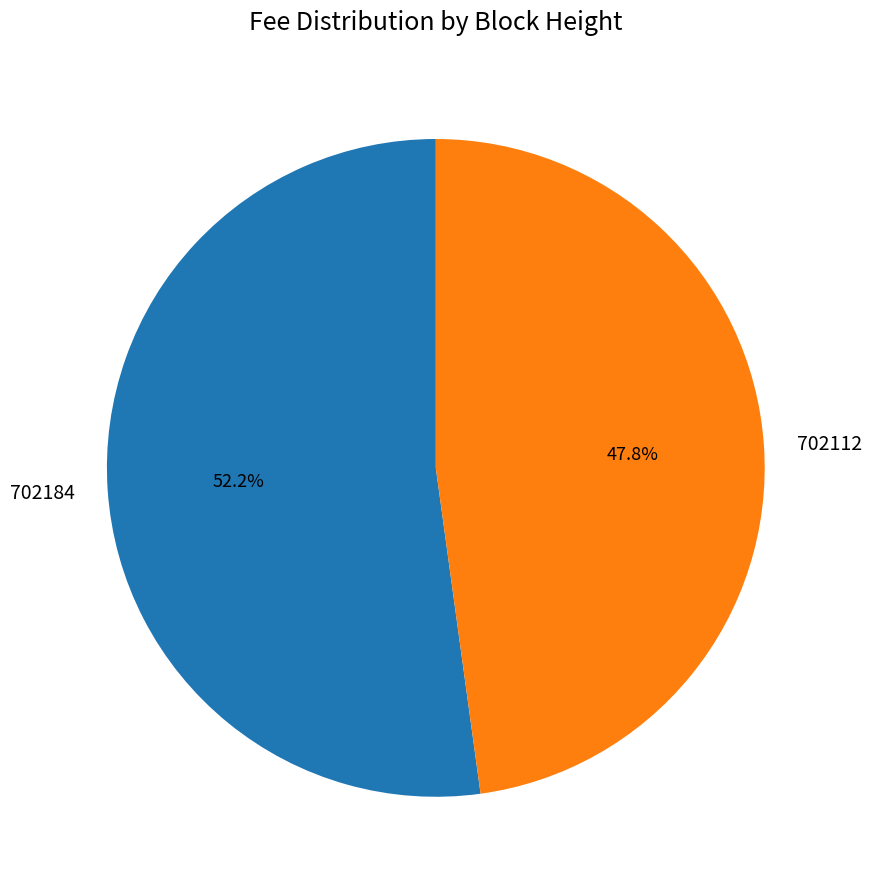

Is it true that 702112 is 59% of the pie?

False